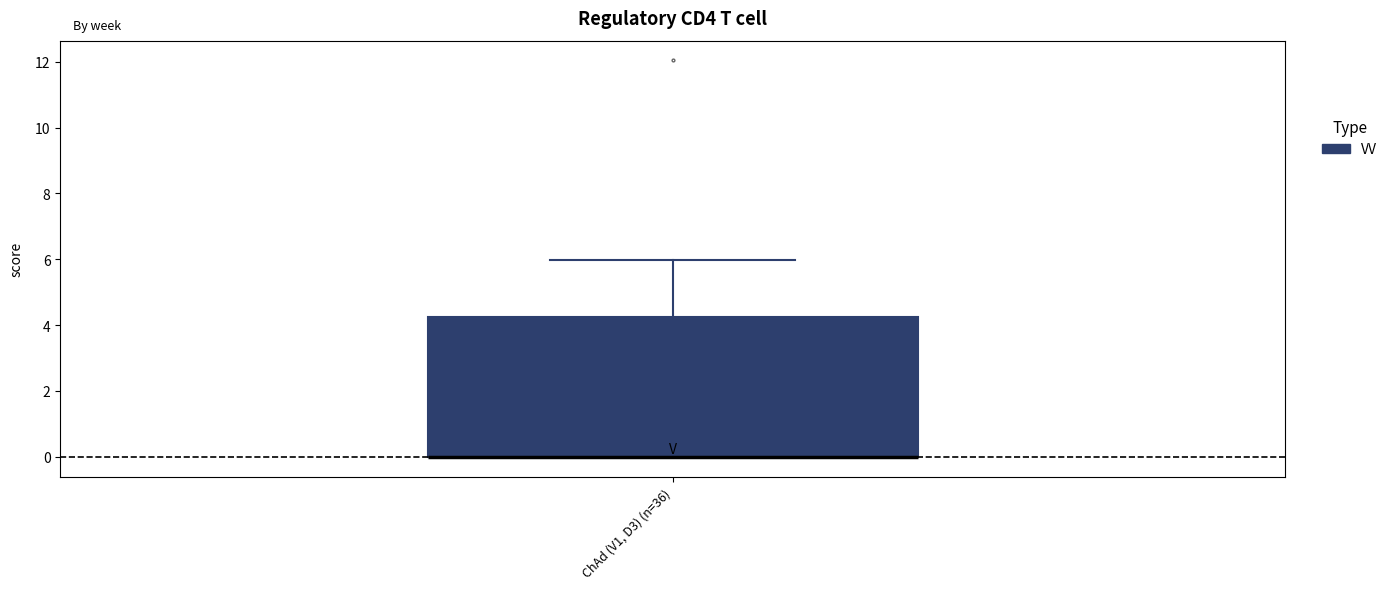

Read this box plot against the y-axis: the position of the median line, the range covered by the box, and the ends of both whiskers. The values are not printed on the chart, so give them approximately, as read against the axis.

median 0.0 (drawn on the box's lower edge), box 0.0 to 4.2, whiskers 0.0 to 6.0